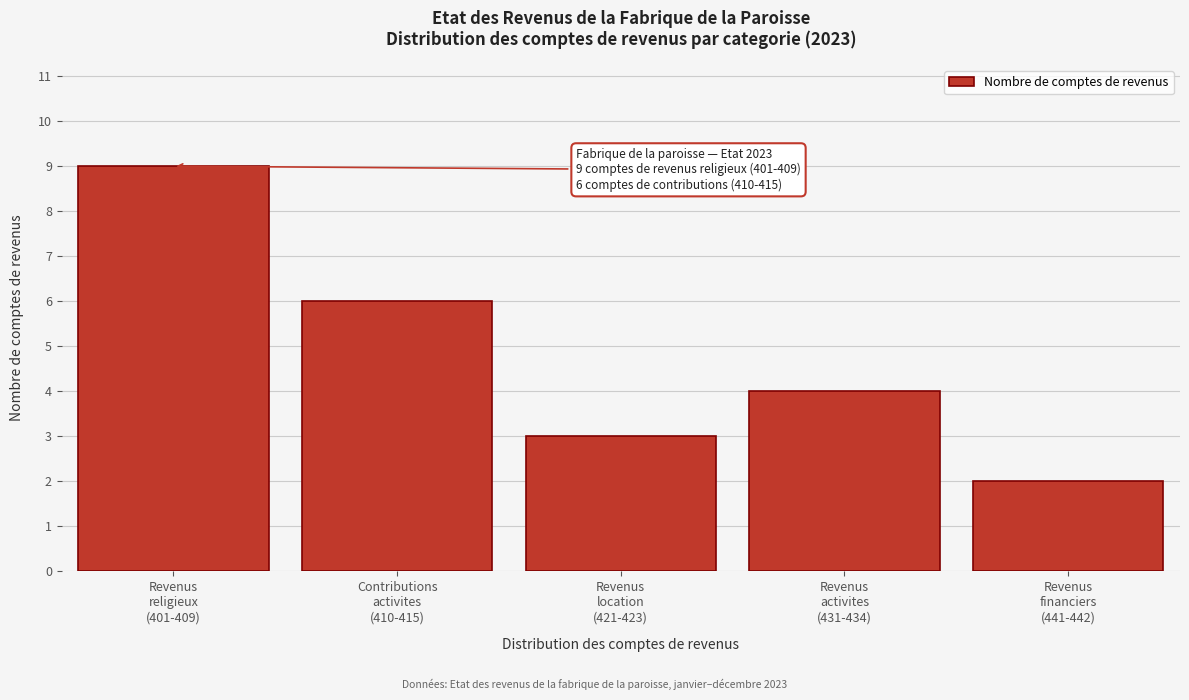

Reading left to right, extract all data points from this chart.

9	6	3	4	2